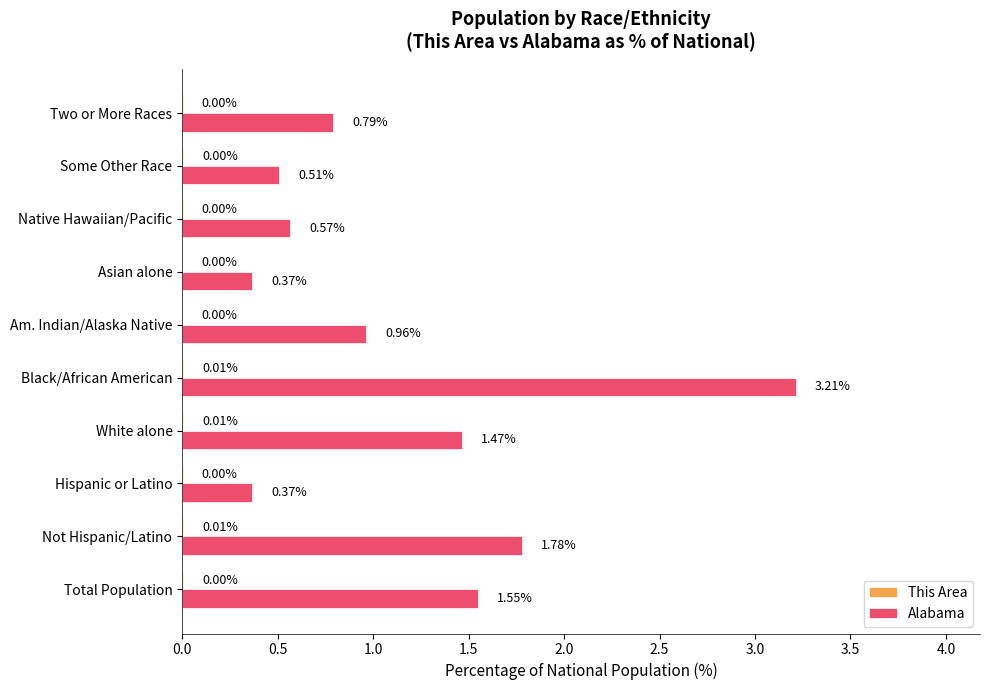

What is the maximum value shown in the chart?

3.2